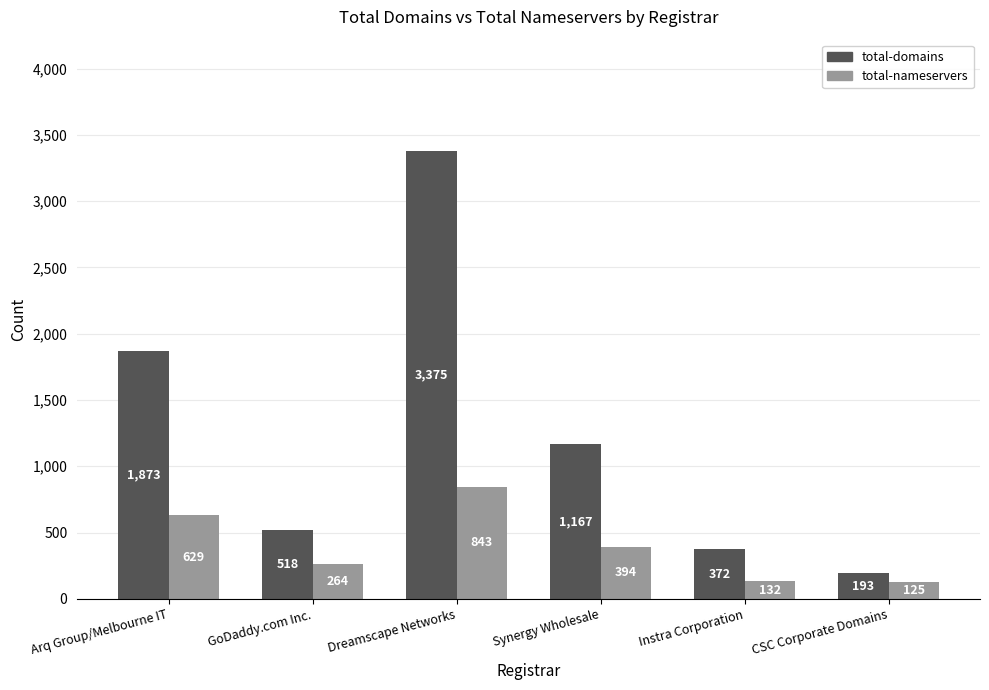

Where is total-nameservers nearest to the value 484?

Synergy Wholesale